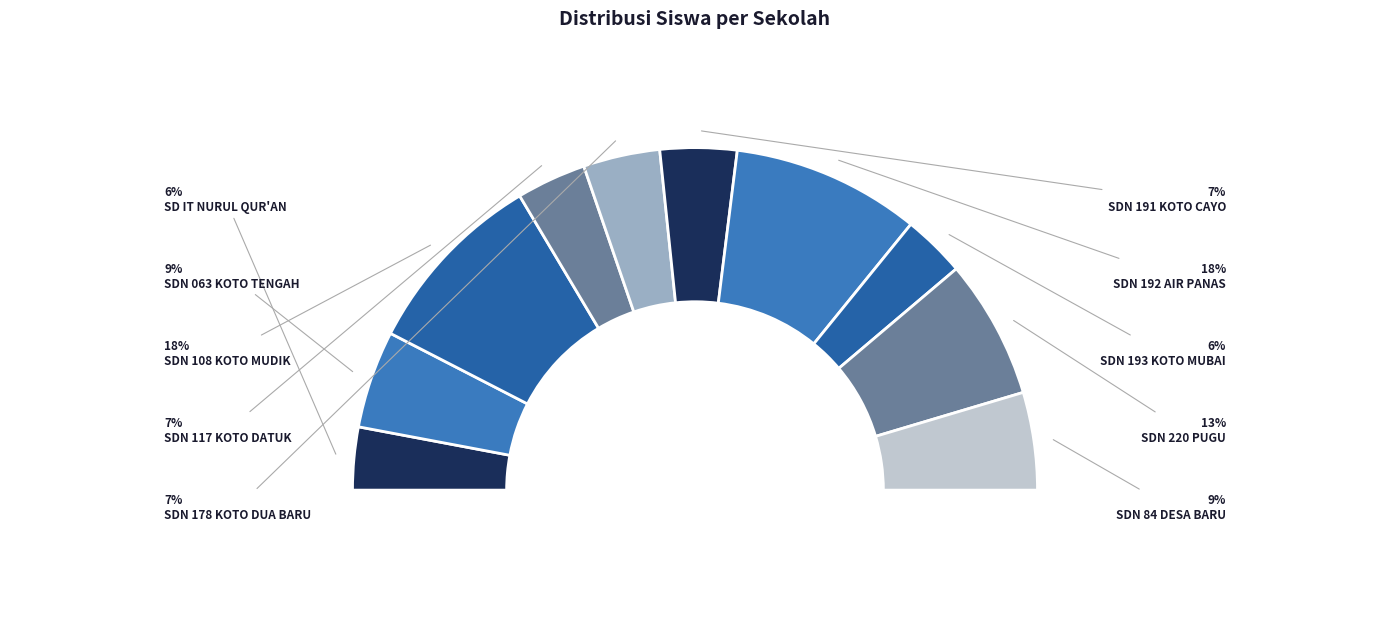

How many segments does this pie chart have?

10